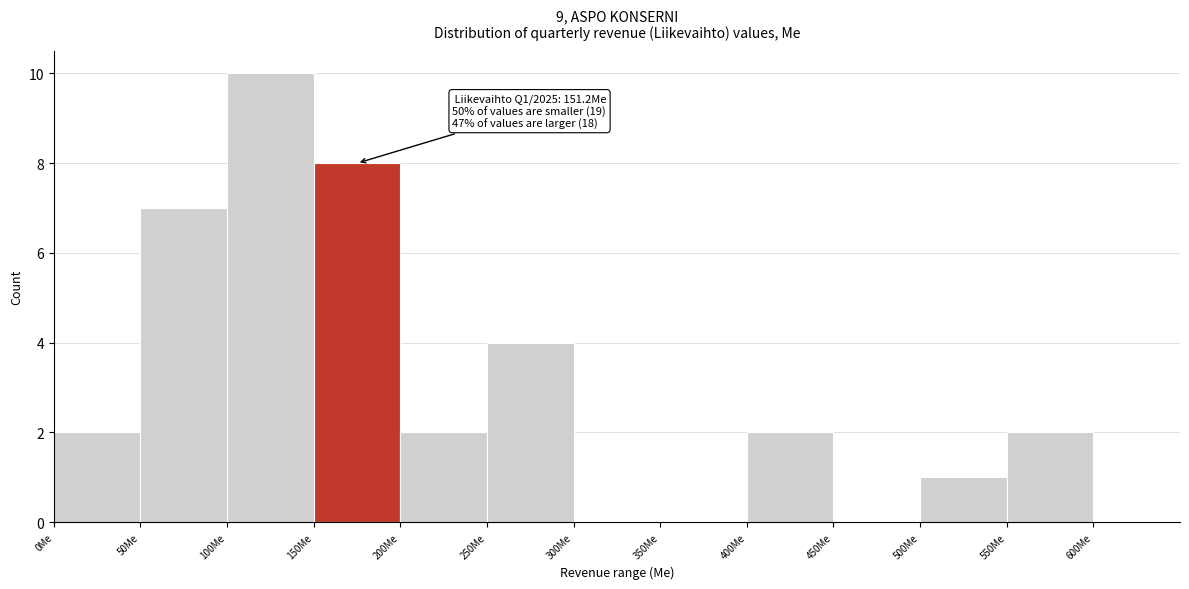

Over which range of the x-axis is the bar tallest?

100 to 150